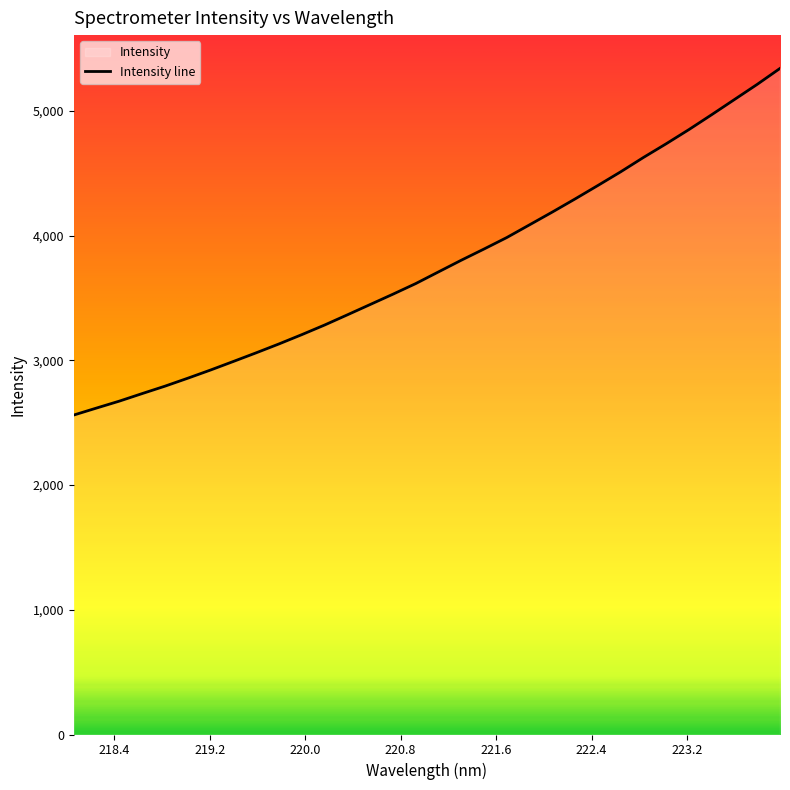

The value at 223.5987 is 5091.2. True or false?

True